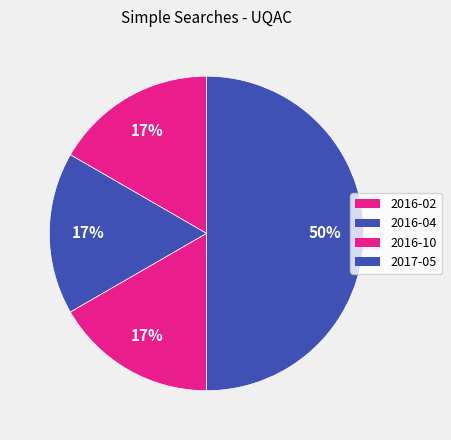

What percentage is NOT represented by 2016-02?

83.3%